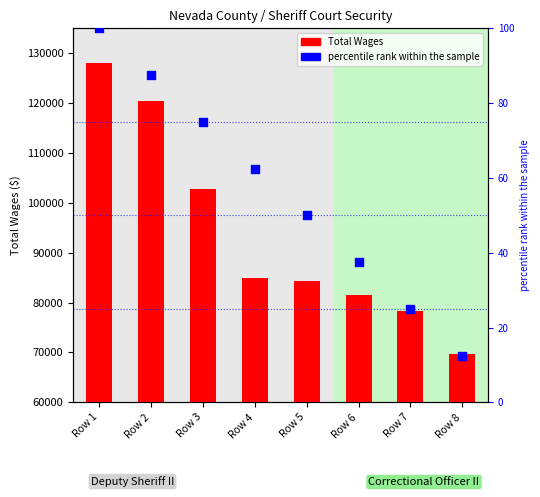

Which series has the widest spread of Y values?

Total Wages